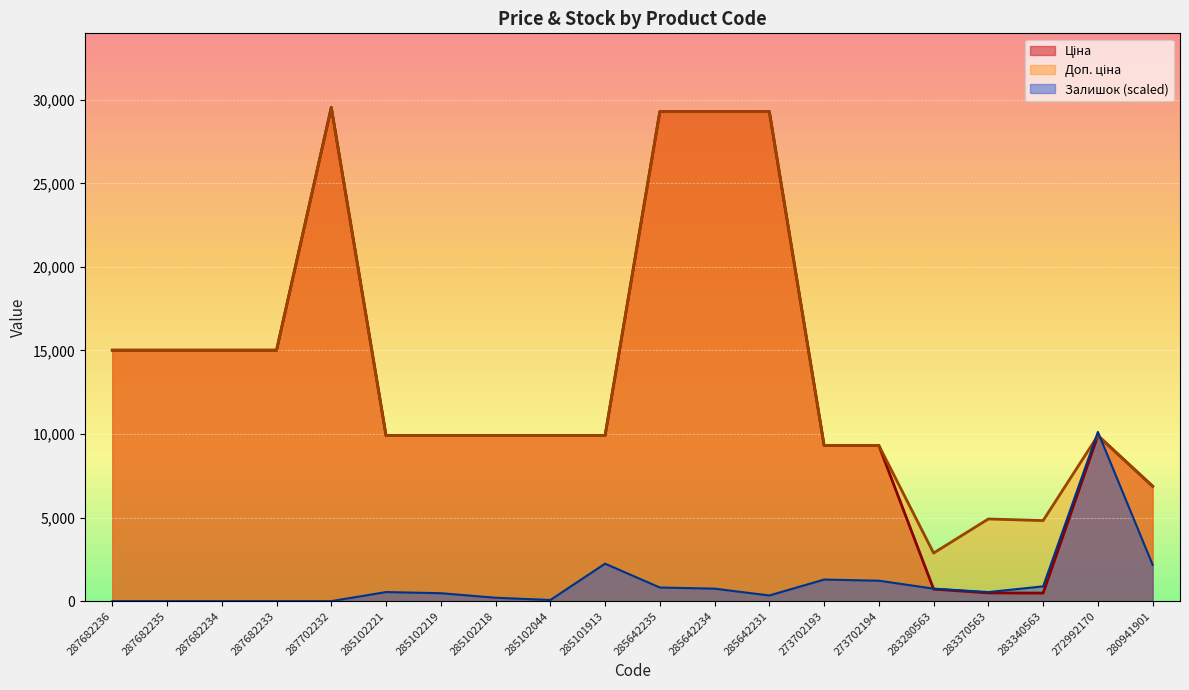

Reading left to right, transcribe all the data shown in this chart.

Ціна: 287682236=15019.2	287682235=15019.2	287682234=15019.2	287682233=15019.2	287702232=29548.9	285102221=9908.5	285102219=9908.5	285102218=9908.5	285102044=9908.5	285101913=9908.5	285642235=29294.9	285642234=29294.9	285642231=29294.9	273702193=9321.4	273702194=9321.4	283280563=719.6	283370563=491.7	283340563=482.1	272992170=9908.5	280941901=6879.5
Доп. ціна: 287682236=15019.2	287682235=15019.2	287682234=15019.2	287682233=15019.2	287702232=29548.9	285102221=9908.5	285102219=9908.5	285102218=9908.5	285102044=9908.5	285101913=9908.5	285642235=29294.9	285642234=29294.9	285642231=29294.9	273702193=9321.4	273702194=9321.4	283280563=2878.5	283370563=4917.4	283340563=4821.4	272992170=9908.5	280941901=6879.5
Залишок: 287682236=0.0	287682235=0.0	287682234=0.0	287682233=0.0	287702232=0.0	285102221=543.7	285102219=475.7	285102218=203.9	285102044=68.0	285101913=2242.8	285642235=815.6	285642234=747.6	285642231=339.8	273702193=1291.3	273702194=1223.3	283280563=747.6	283370563=543.7	283340563=883.5	272992170=10126.4	280941901=2174.8